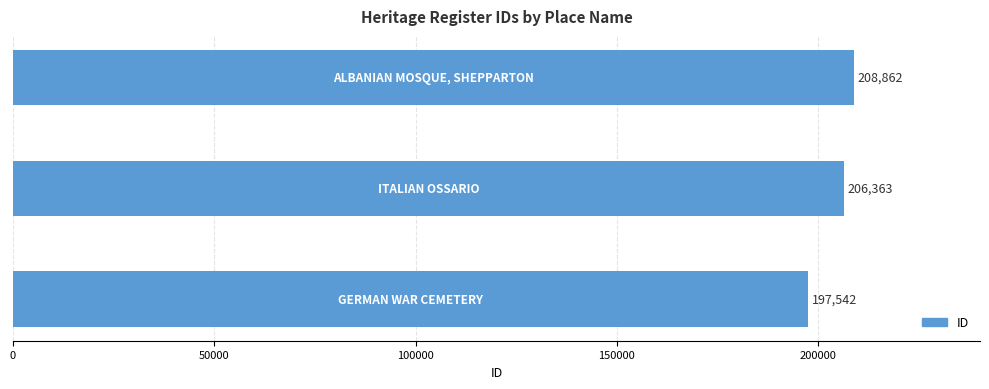

What is the sum of all values?

612767